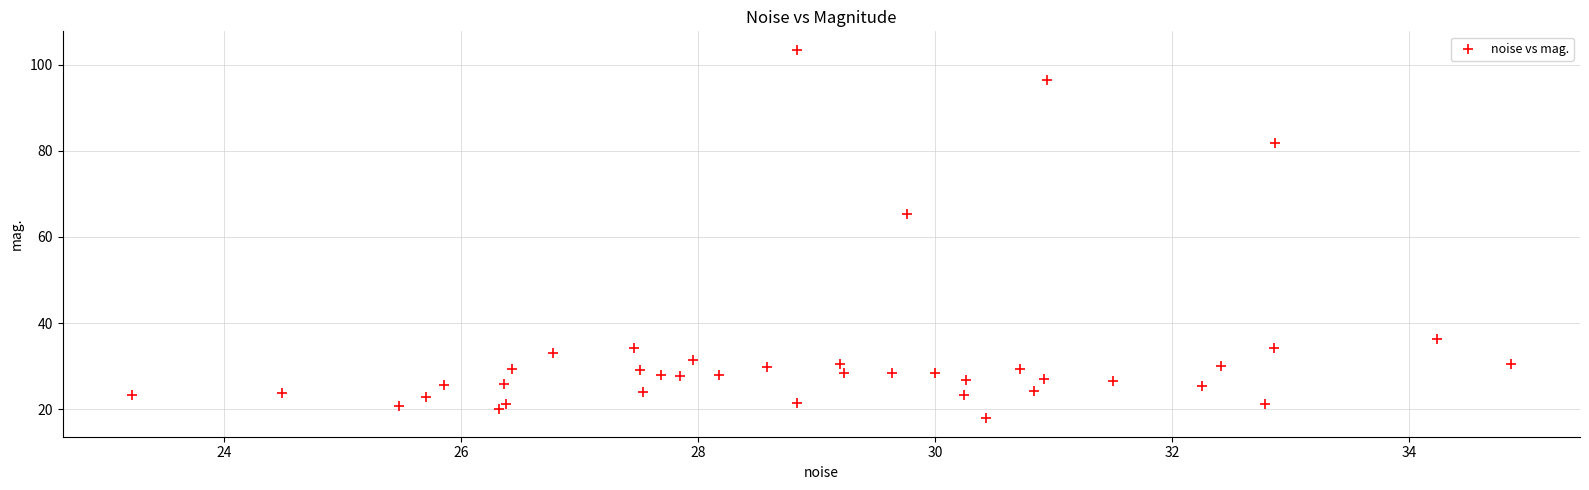

What Y value in the scatter plot is closest to 60?

65.3